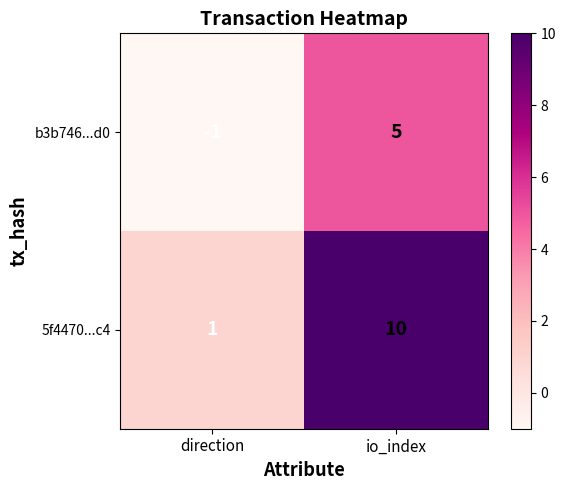

At io_index, list the series in order from largest to smallest.

5f4470...c4, b3b746...d0